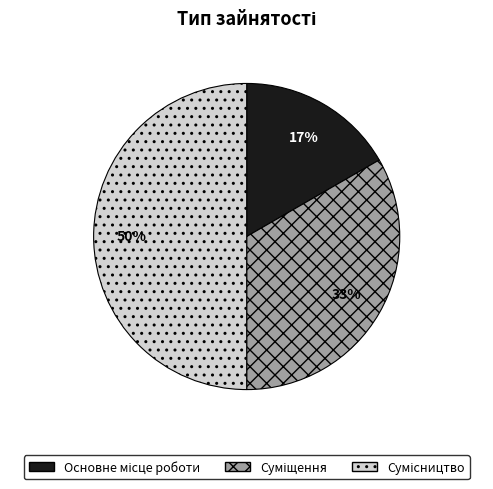

To the nearest percent, what is the difference between the largest and smallest slice percentages?

33%